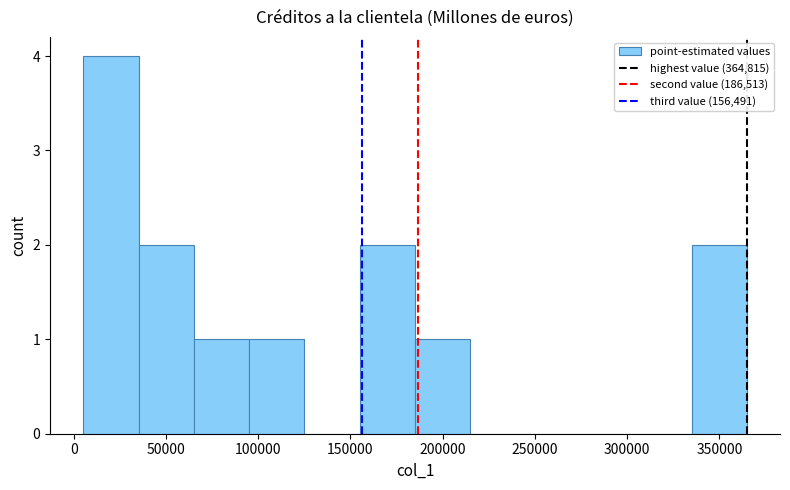

Over which range of the x-axis is the bar tallest?

5000 to 35000